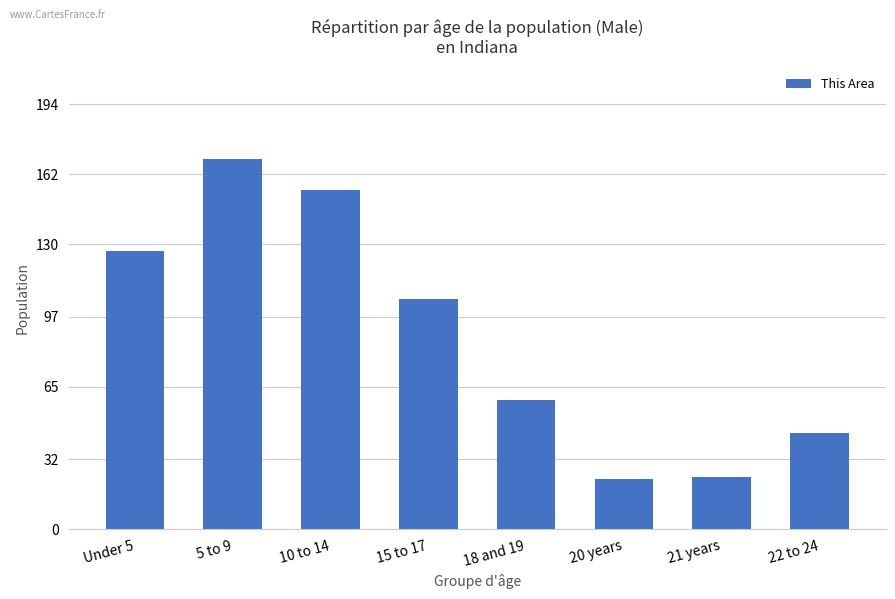

What is the sum of all values?

706